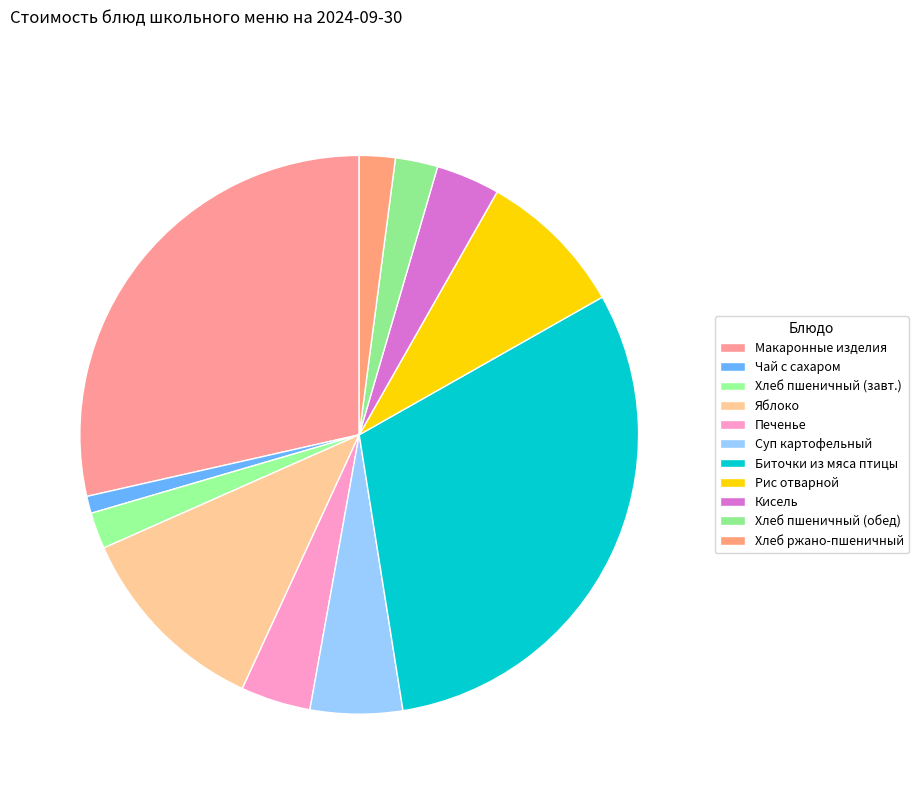

How many segments does this pie chart have?

11